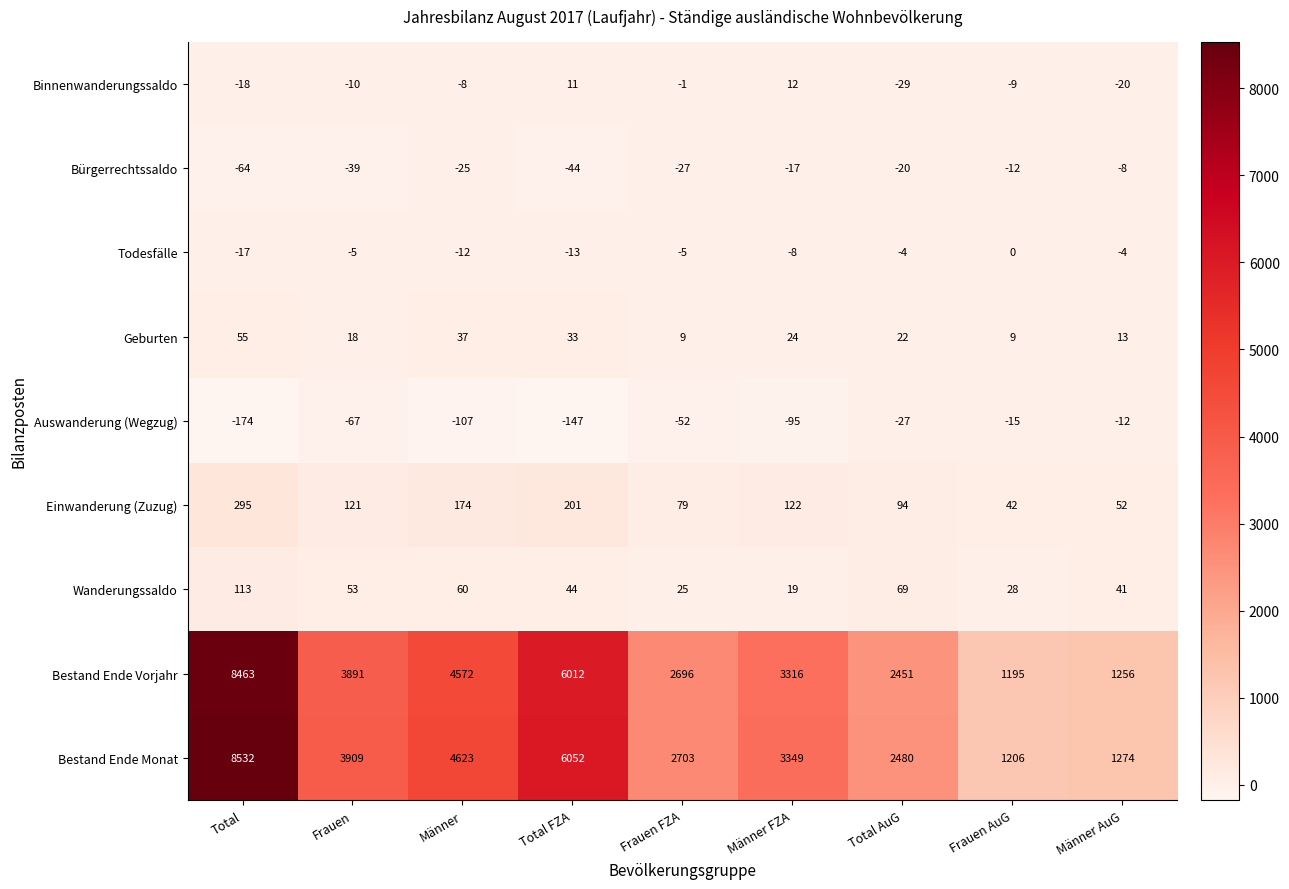

What is the difference between the highest and lowest values at Frauen?

3976